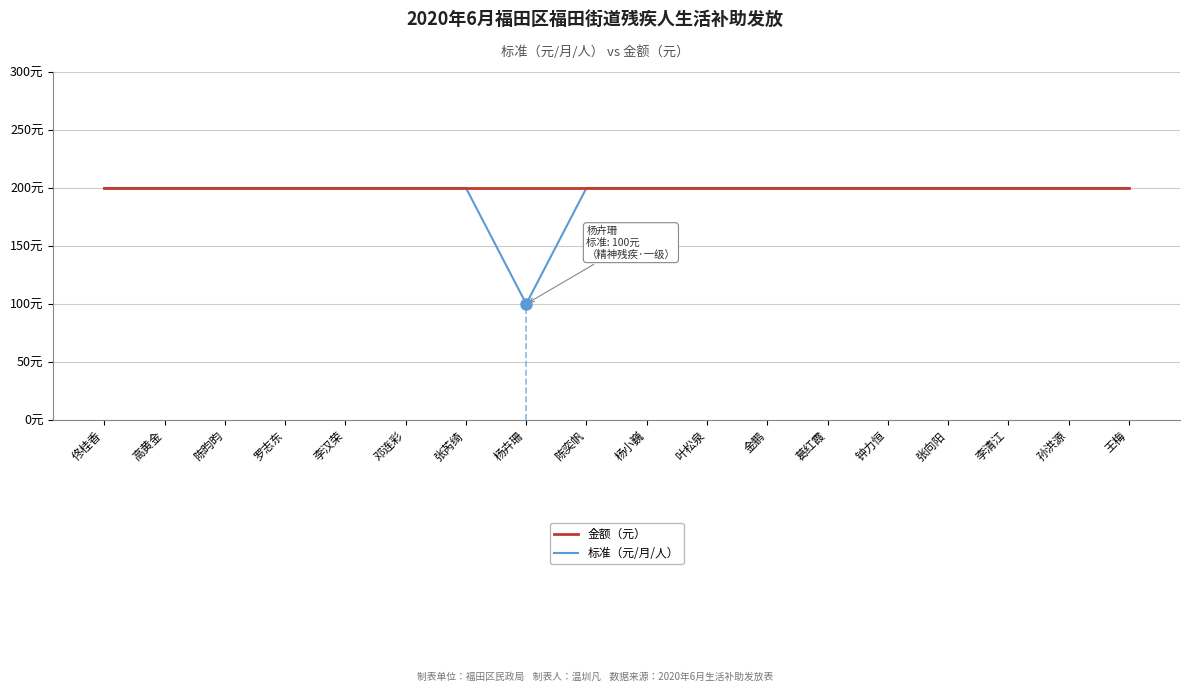

What is the total value across all series at 高黄金?

400